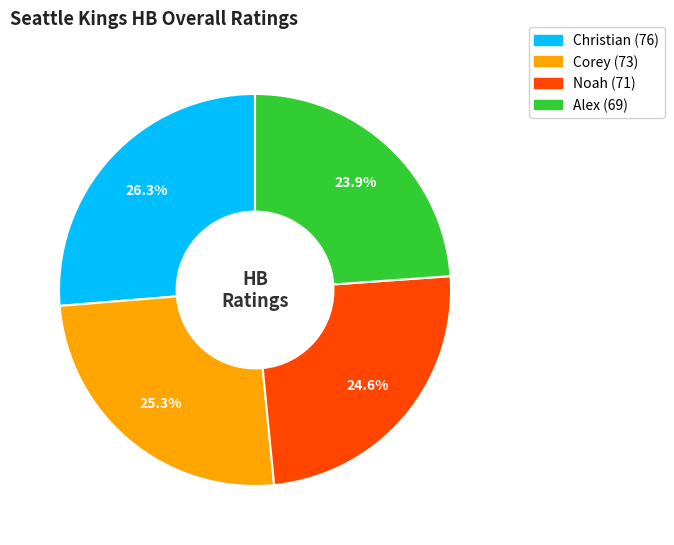

What percentage is NOT represented by Christian?

73.7%